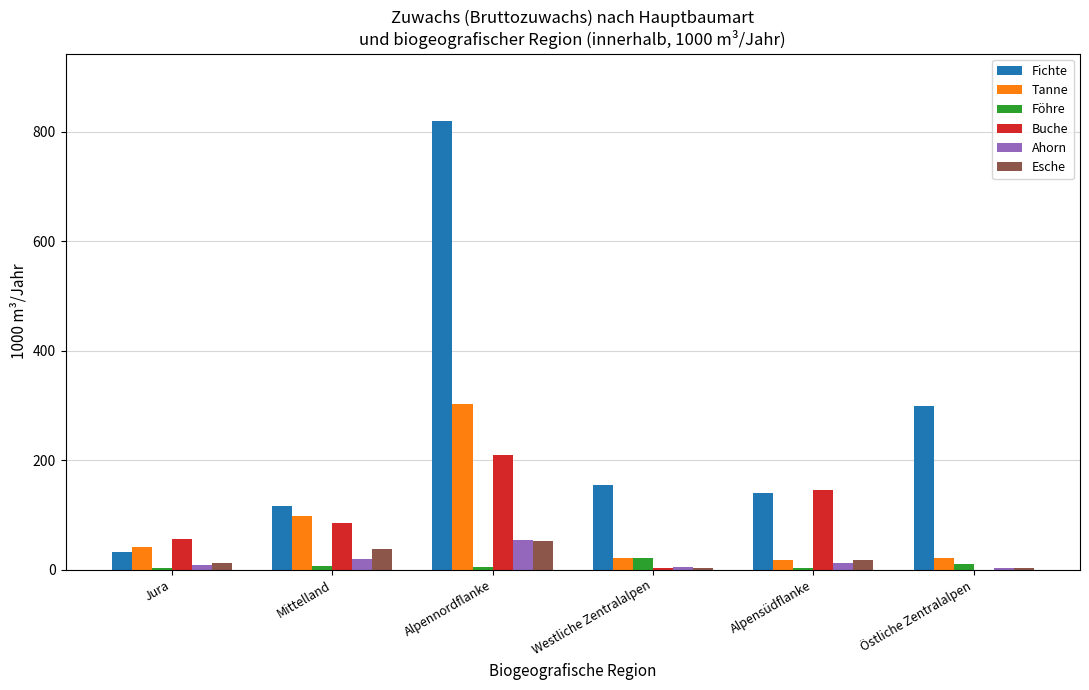

How many distinct data groups are displayed?

6